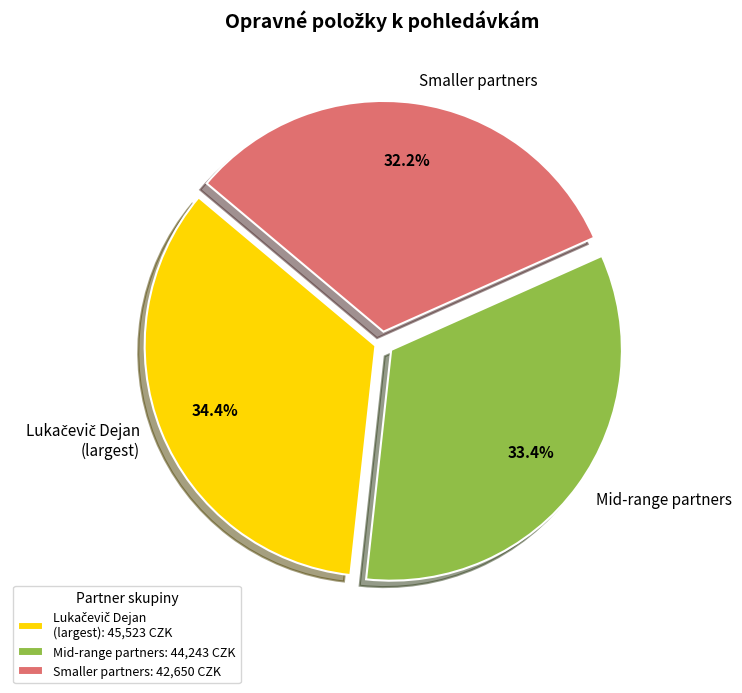

Which has a higher value, Mid-range partners or Smaller partners?

Mid-range partners